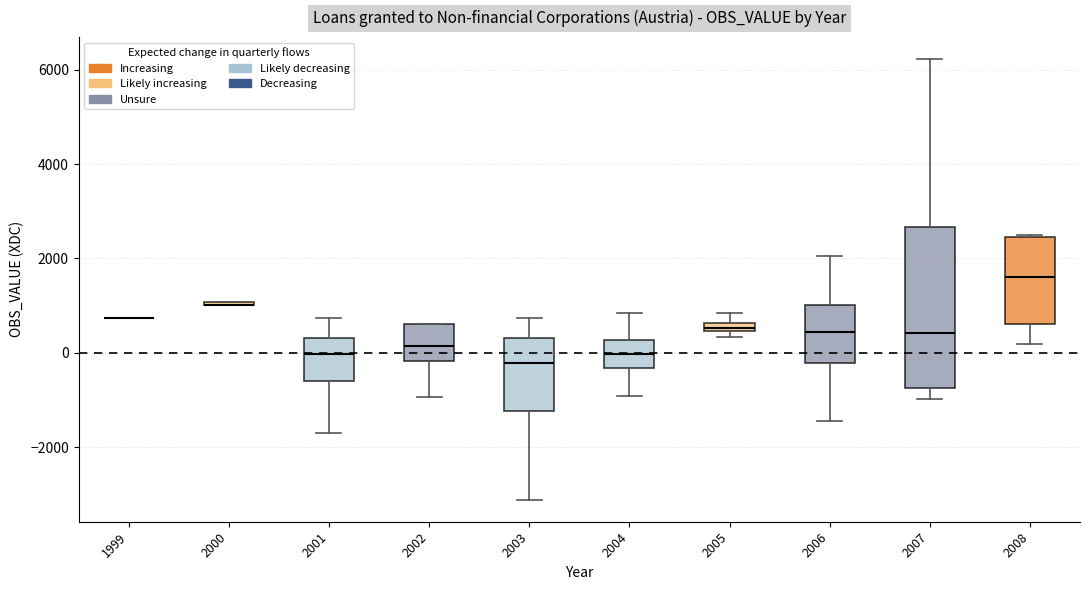

Where does the median line of the box at x = 2006 sit on the y-axis? The values are not printed on the chart, so give them approximately, as read against the axis.

400